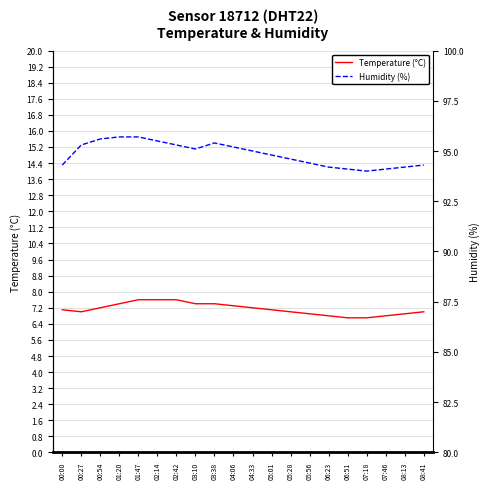

What is the greatest value displayed?

95.7